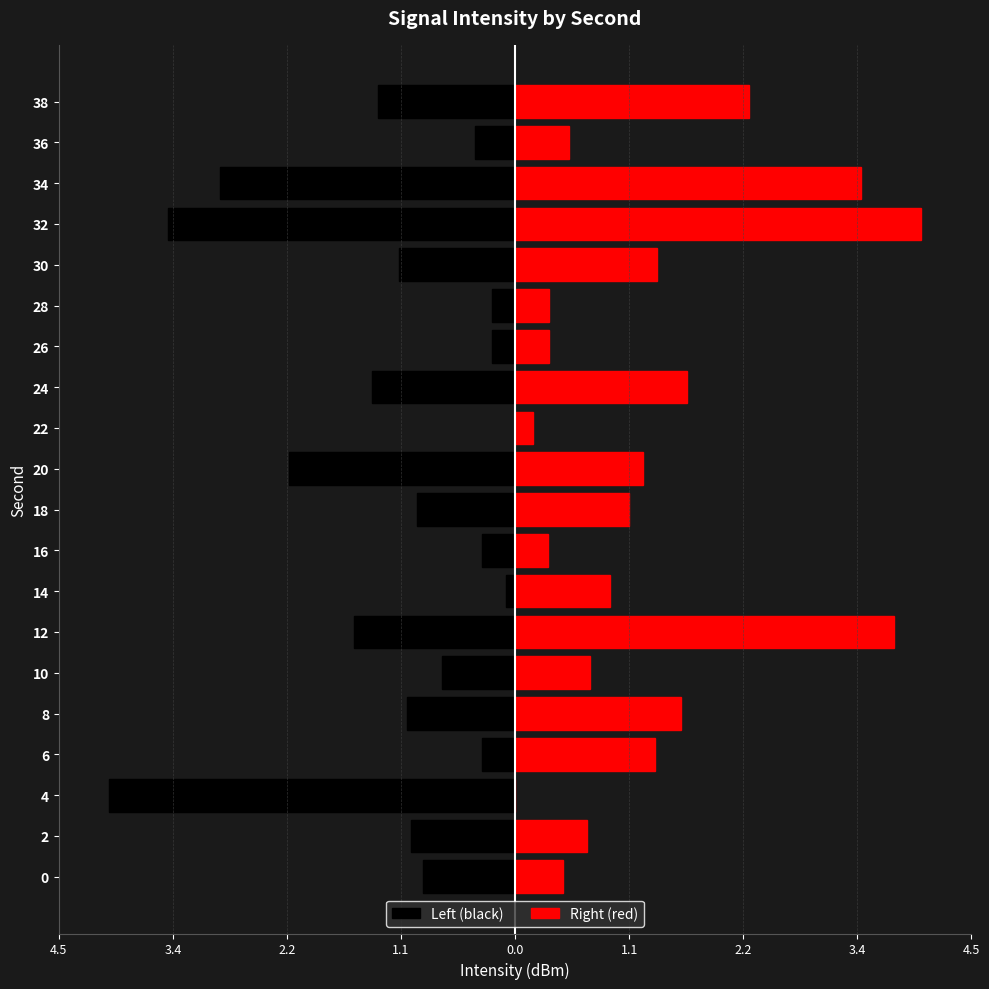

What are all the series names shown in the legend?

Left (black), Right (red)